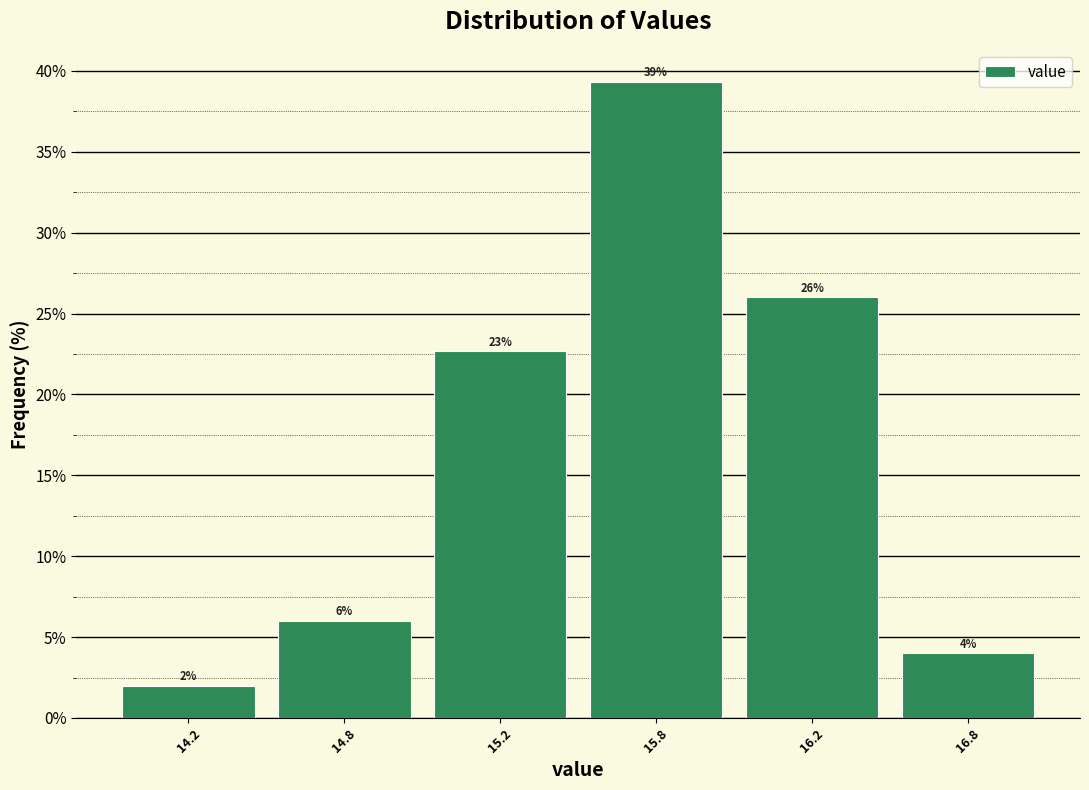

Between 16.8 and 14.2, which is larger?

16.8